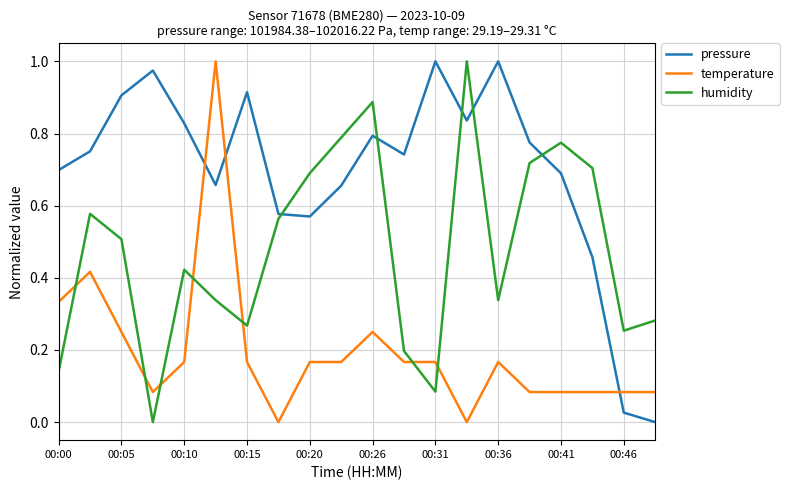

In humidity, how many points are lower than both neighbors (excluding endpoints)?

5